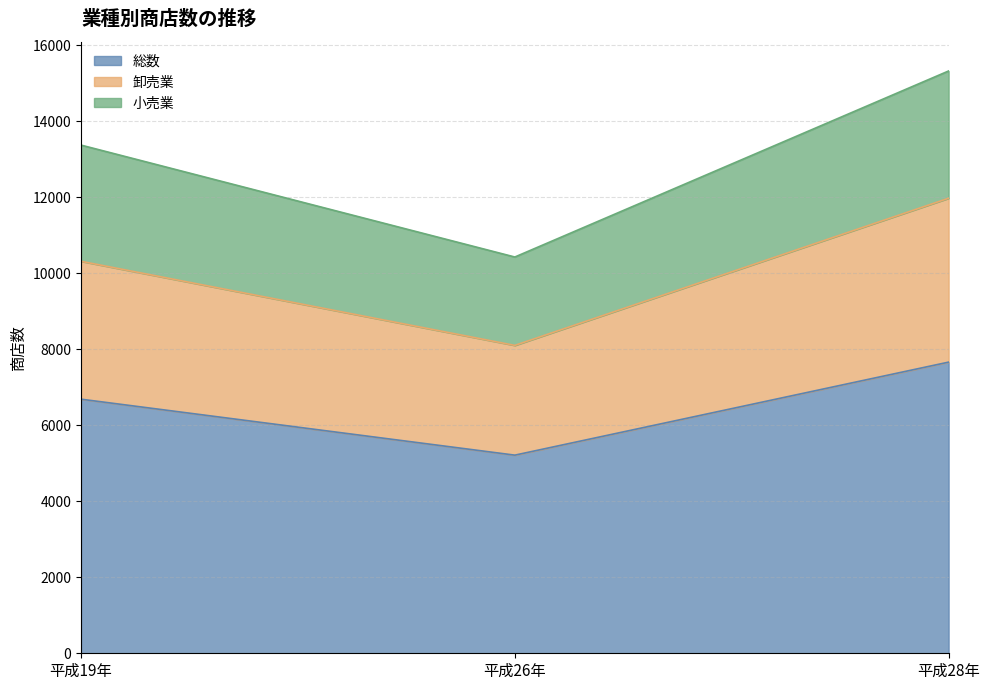

Read the 平成19年 value at 総数.

6684